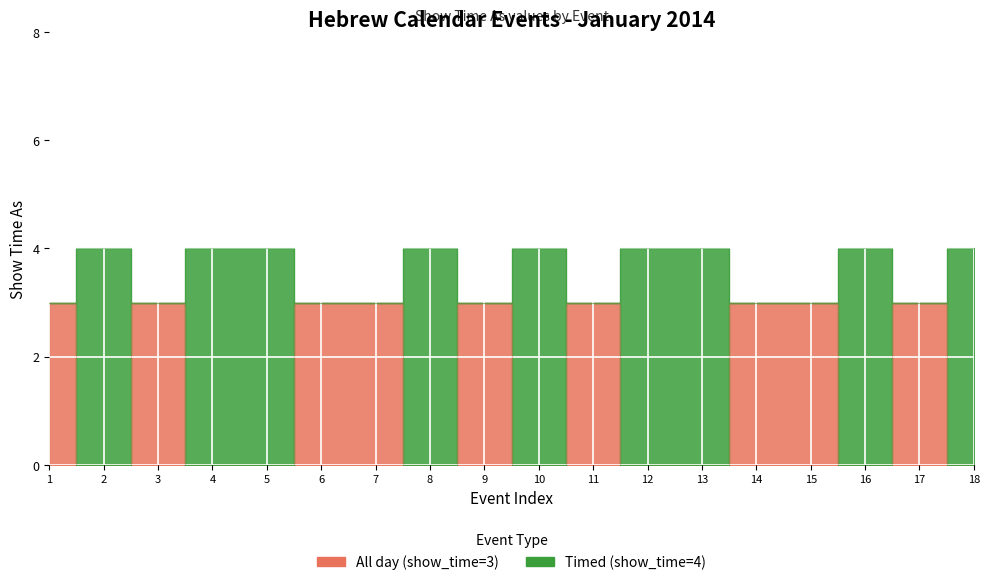

True or false: All day (show_time=3) and Timed (show_time=4) cross at least once.

False